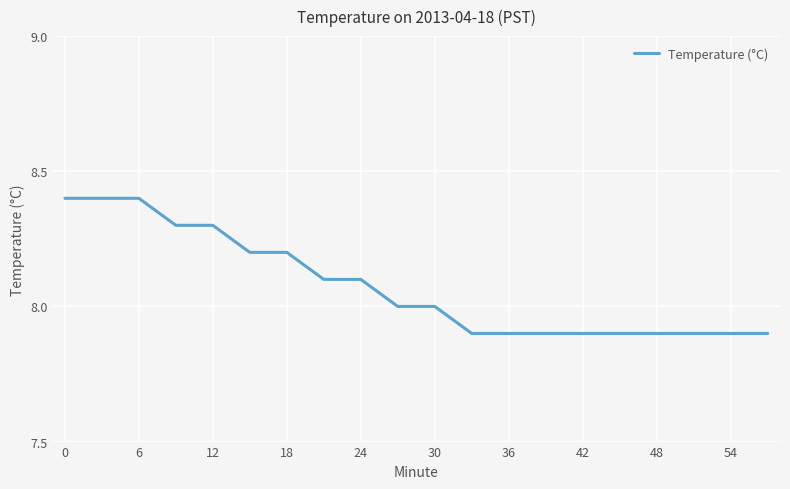

What is the minimum value shown in the chart?

7.9